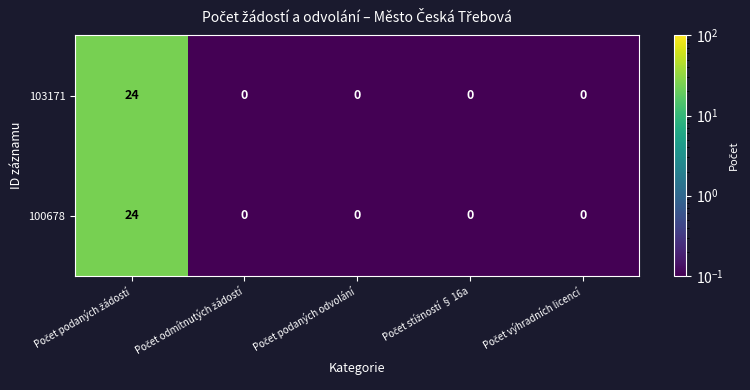

What is the greatest value displayed?

24